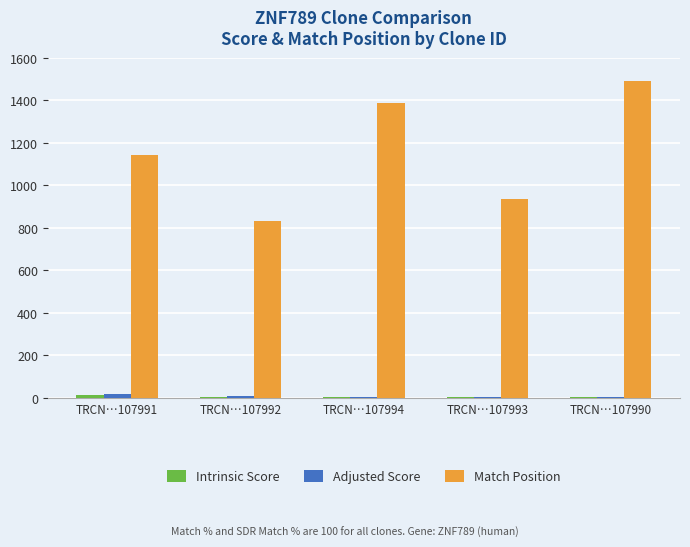

How many groups of bars are there?

5